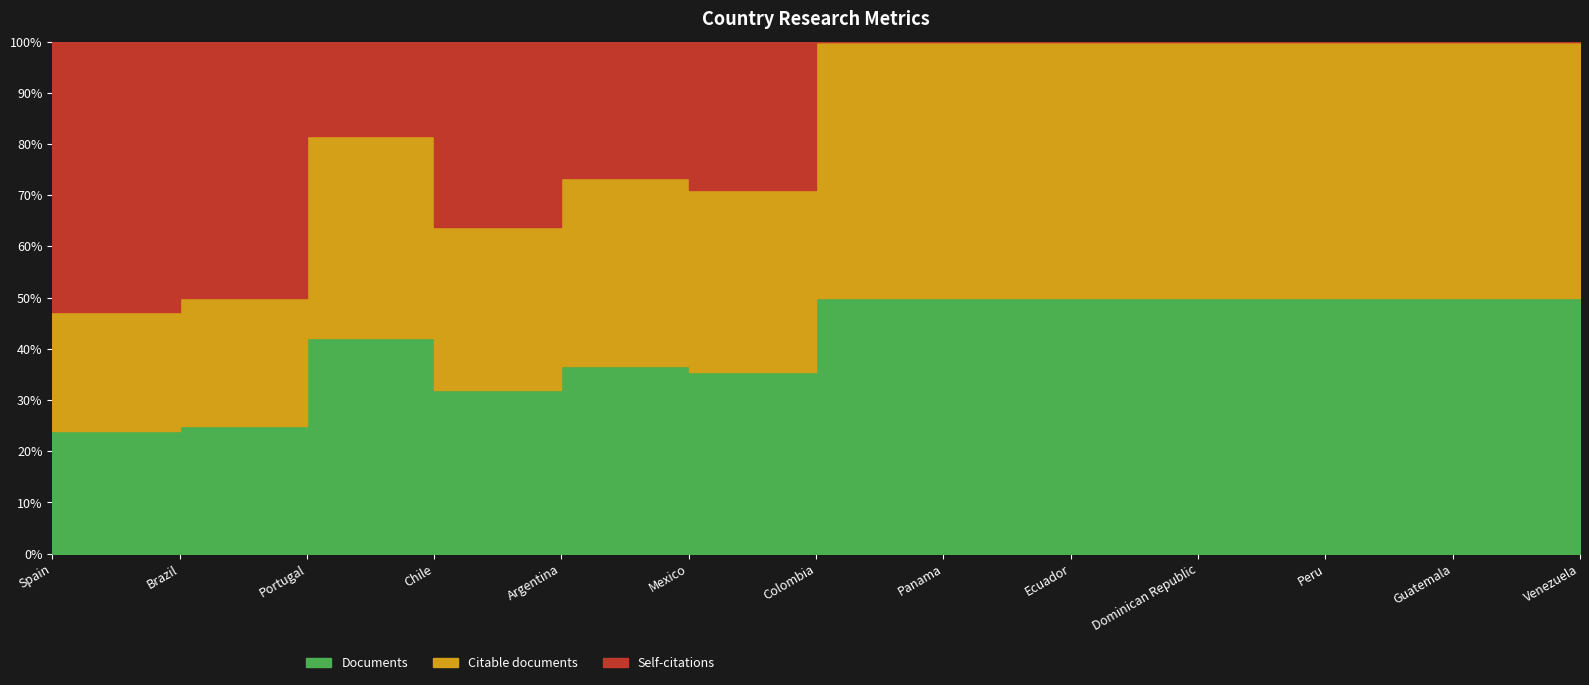

At which label is Documents closest to 88?

Brazil